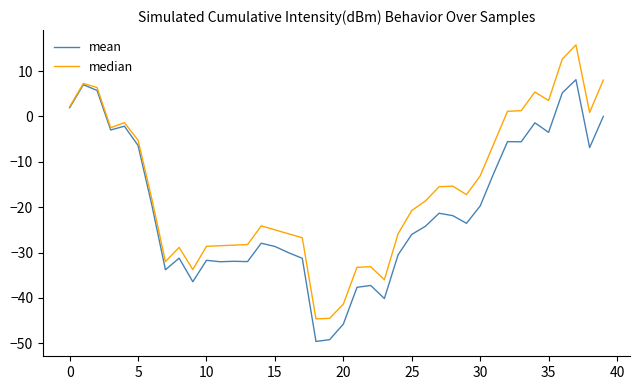

Which series has the widest spread of values?

median